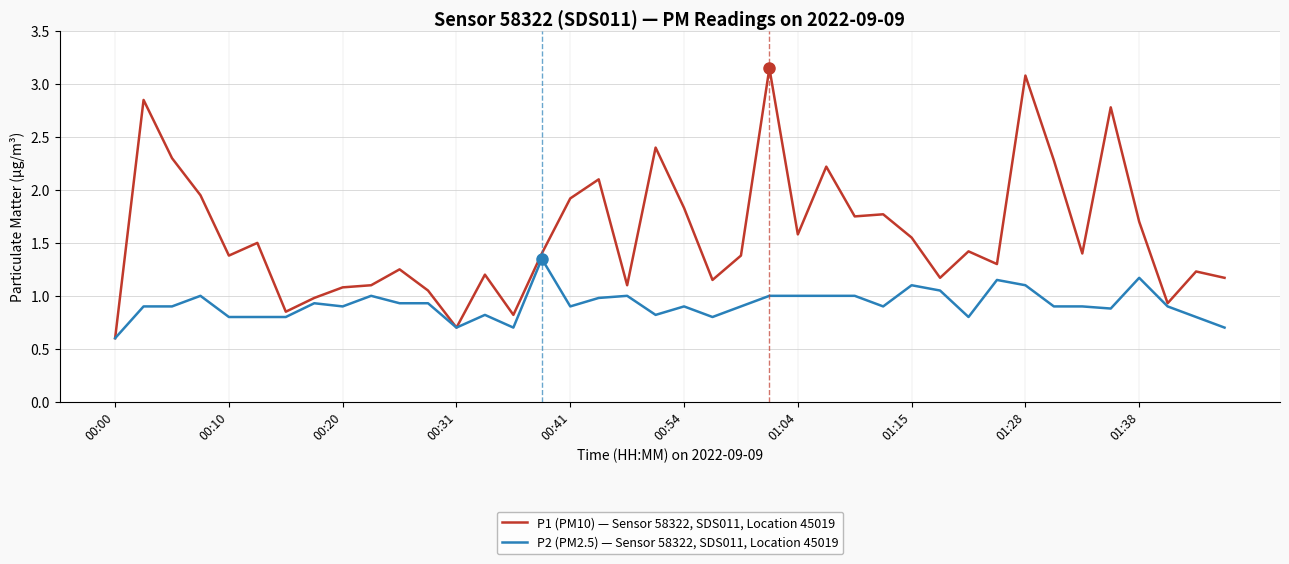

What is the lowest value of the P1 (PM10) — Sensor 58322, SDS011, Location 45019 series?

0.6